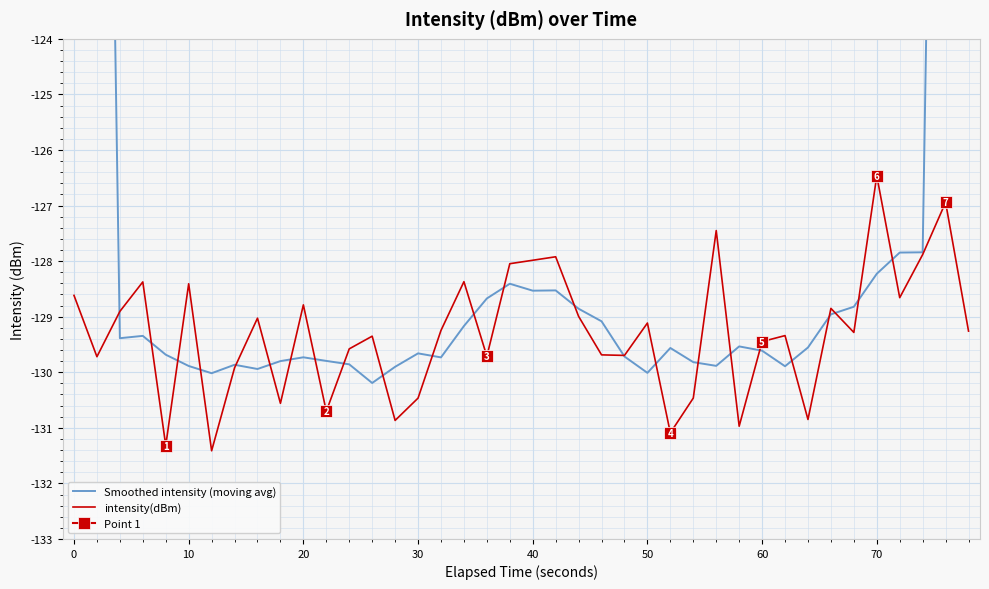

What is the maximum value for Smoothed intensity (moving avg)?

-76.8